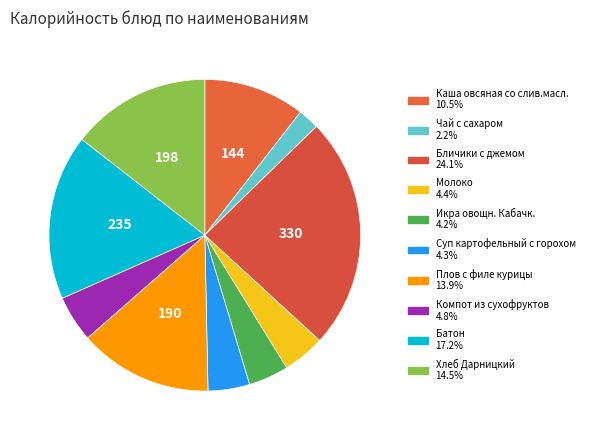

Rank the categories by value from lowest to highest.

Чай с сахаром, Икра овощн. Кабачк., Суп картофельный с горохом, Молоко, Компот из сухофруктов, Каша овсяная со слив.масл., Плов с филе курицы, Хлеб Дарницкий, Батон, Бличики с джемом